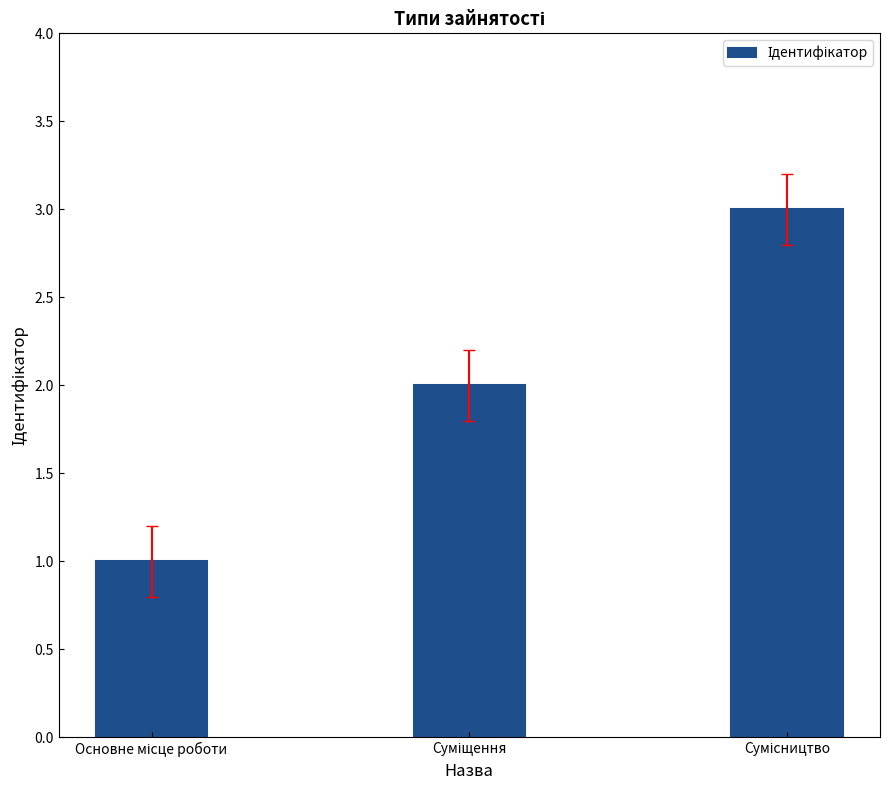

What is the average value?

2